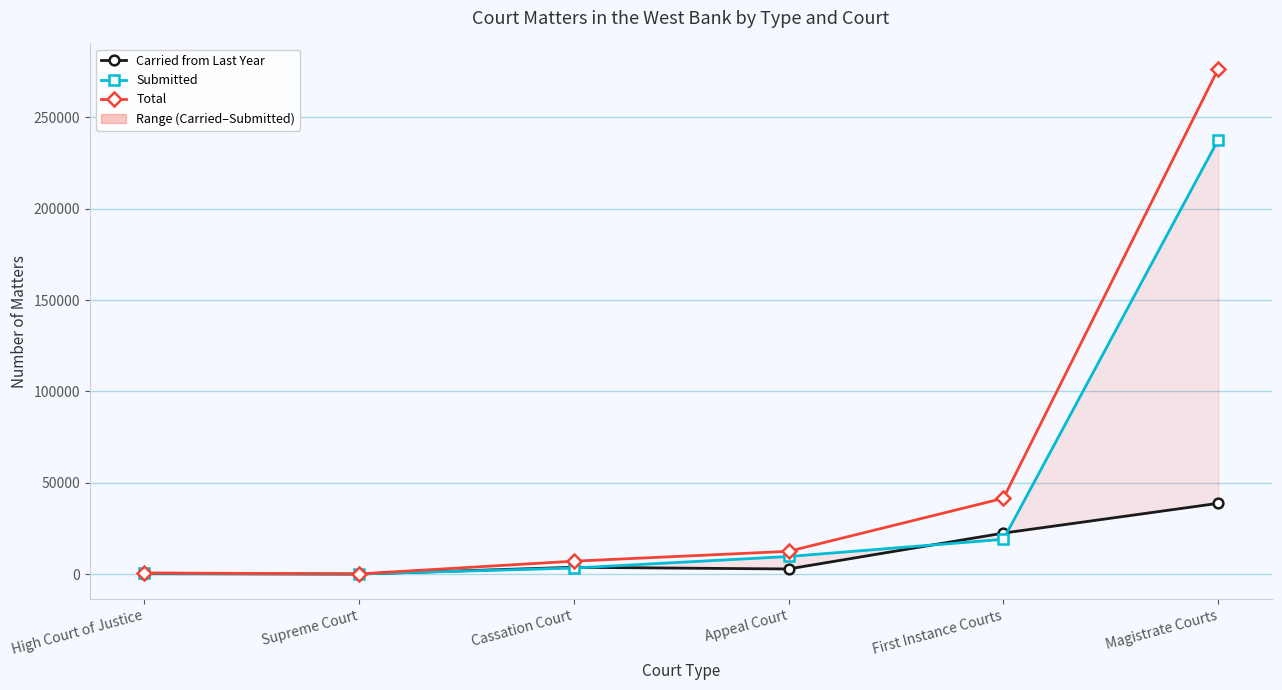

In Submitted, how many points are lower than both neighbors (excluding endpoints)?

1